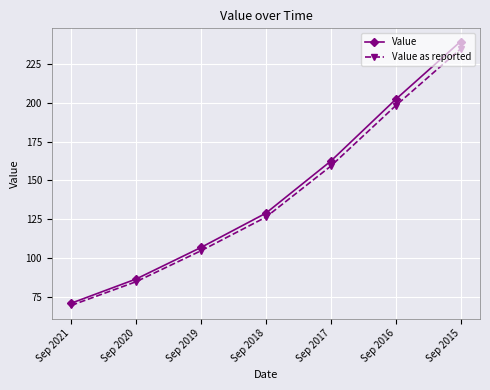

Reading left to right, extract all data points from this chart.

Value: Sep 2021=70.7	Sep 2020=86.4	Sep 2019=106.7	Sep 2018=128.9	Sep 2017=162.5	Sep 2016=202.3	Sep 2015=239.7
Value as reported: Sep 2021=69.3	Sep 2020=84.6	Sep 2019=104.6	Sep 2018=126.3	Sep 2017=159.2	Sep 2016=198.3	Sep 2015=234.9